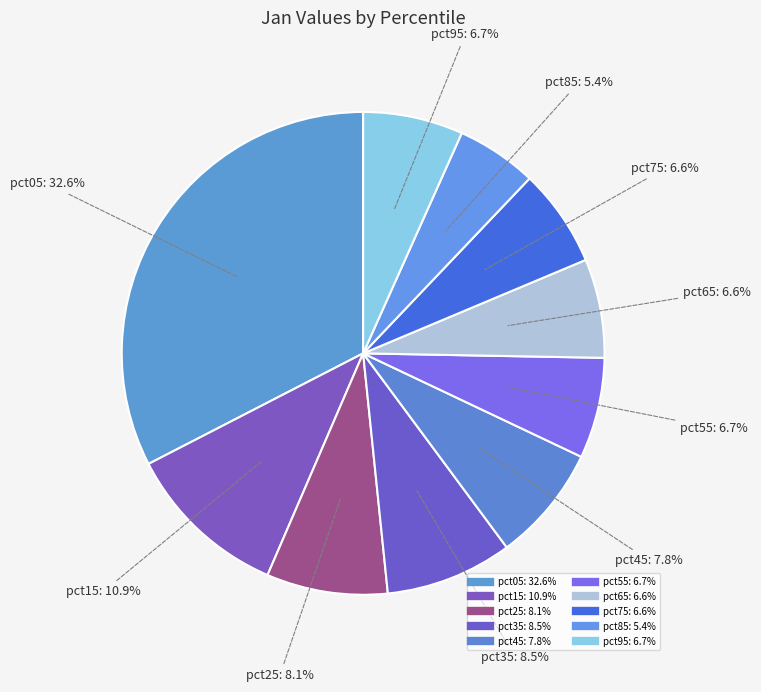

Does any single category account for the majority?

No